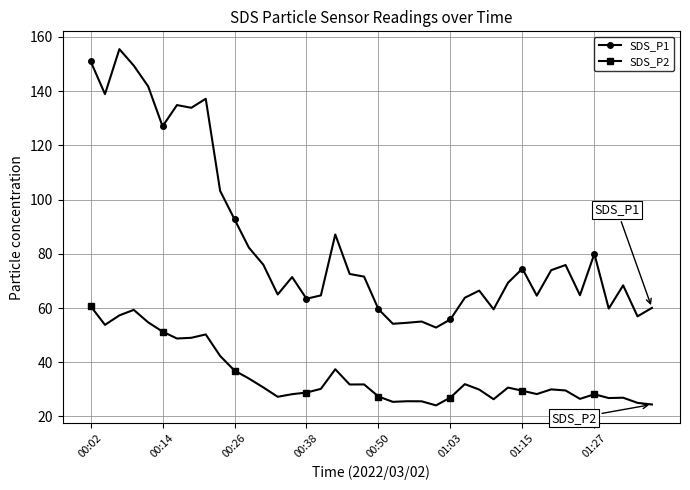

Rank the series by their average value, from lowest to highest.

SDS_P2, SDS_P1